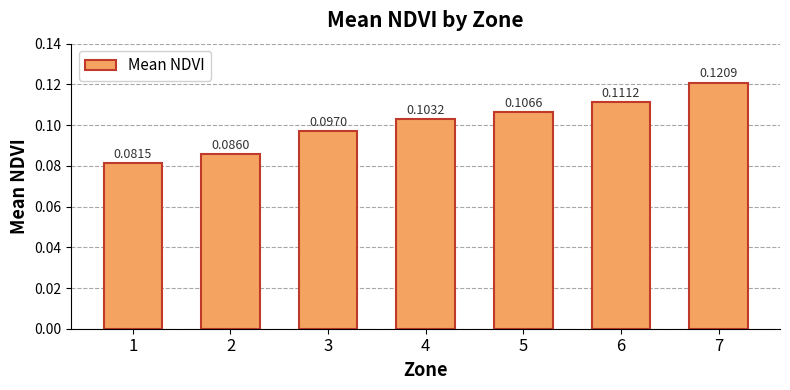

What is the sum of all values?

0.7